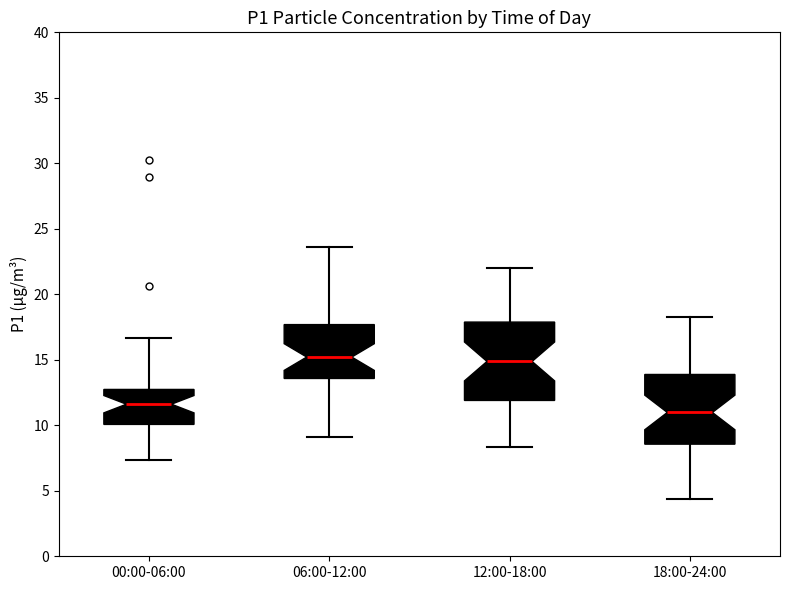

Reading left to right, transcribe this box plot: for each box, give where its median line is, the range the box spans, and where its two whiskers end, as read against the y-axis. The values are not printed on the chart, so give them approximately, as read against the axis.

00:00-06:00: median 11.5, box 10.0 to 12.5, whiskers 7.5 to 16.5
06:00-12:00: median 15.0, box 13.5 to 17.5, whiskers 9.0 to 23.5
12:00-18:00: median 15.0, box 12.0 to 18.0, whiskers 8.5 to 22.0
18:00-24:00: median 11.0, box 8.5 to 14.0, whiskers 4.5 to 18.5